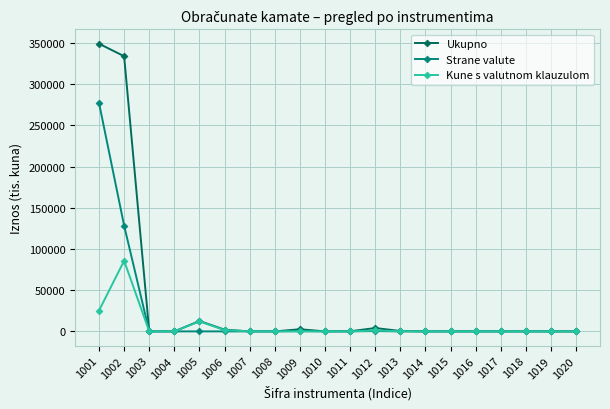

At which category is the sum across all series the highest?

1001